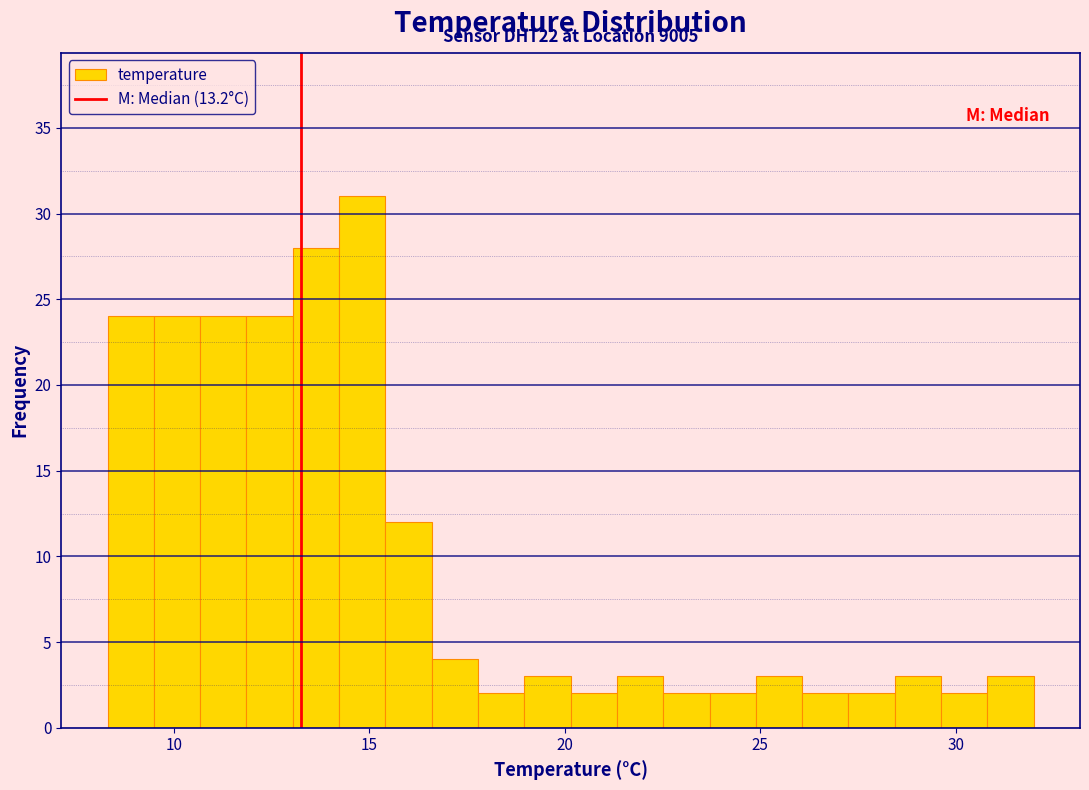

Around what value on the x-axis is the tallest bar? Give the approximate position of its centre, as read against the axis.

15.0